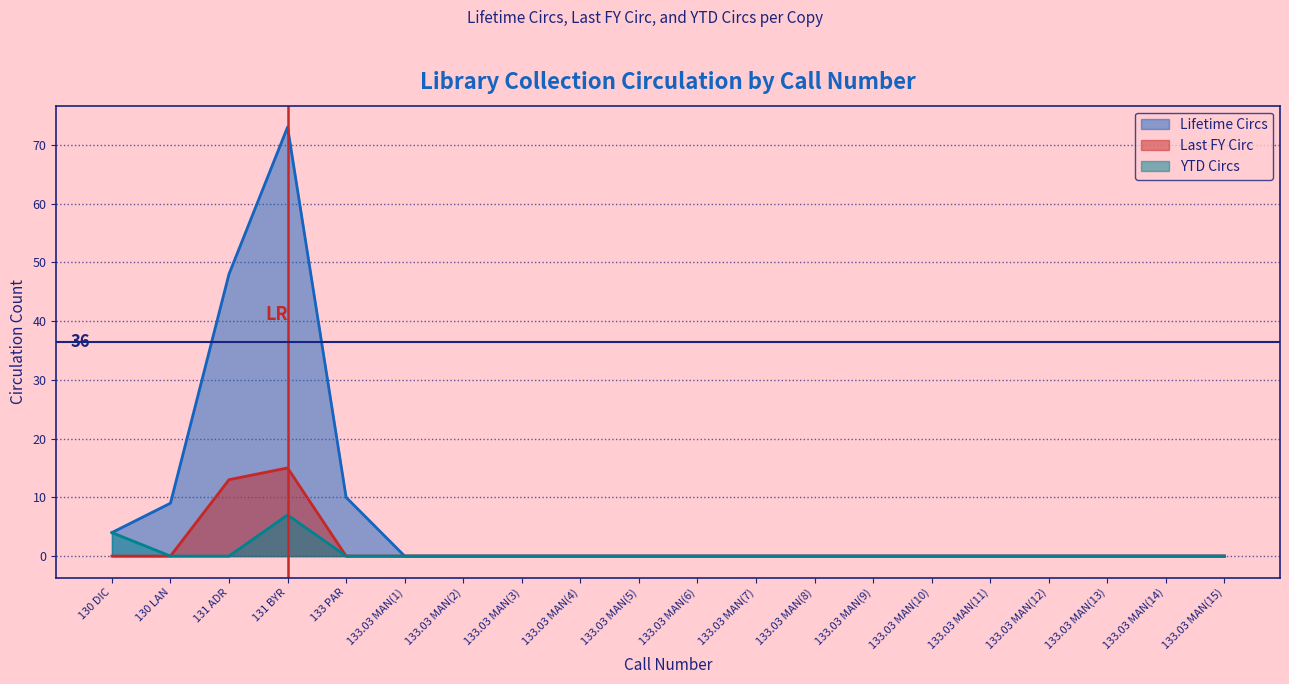

Is the value of Lifetime Circs at 133.03 MAN(4) greater than the value of YTD Circs at 133.03 MAN(10)?

No